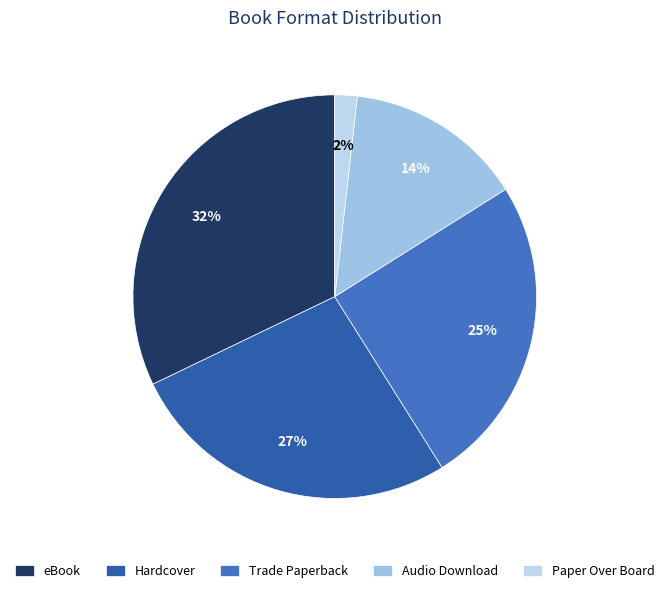

To the nearest percent, what is the difference between the largest and smallest slice percentages?

30%